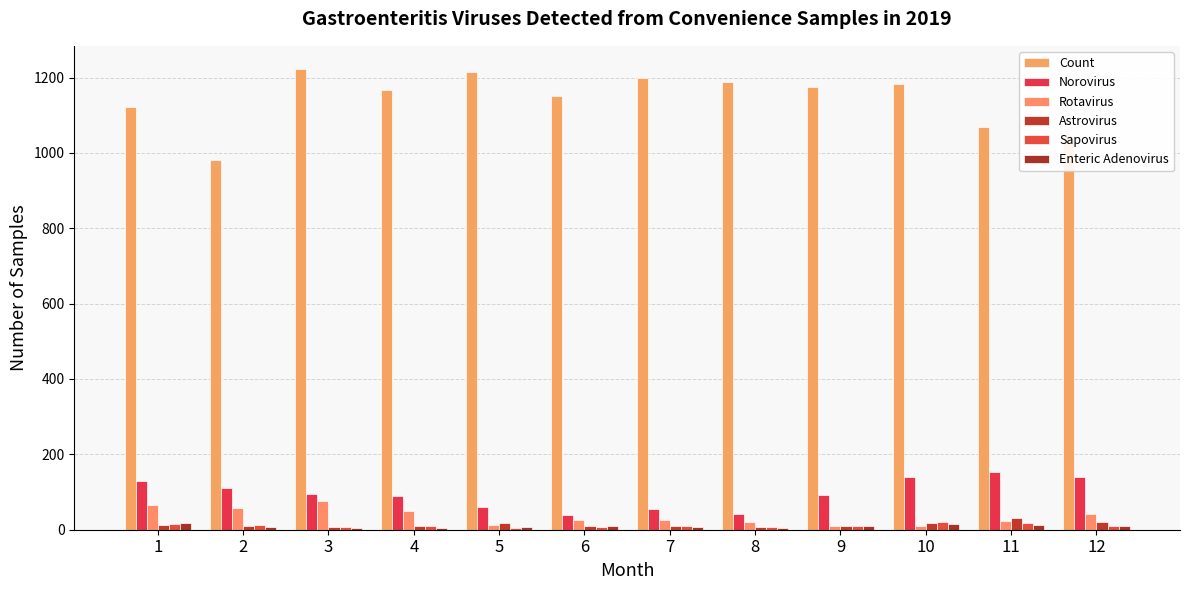

How many series are shown in this chart?

6